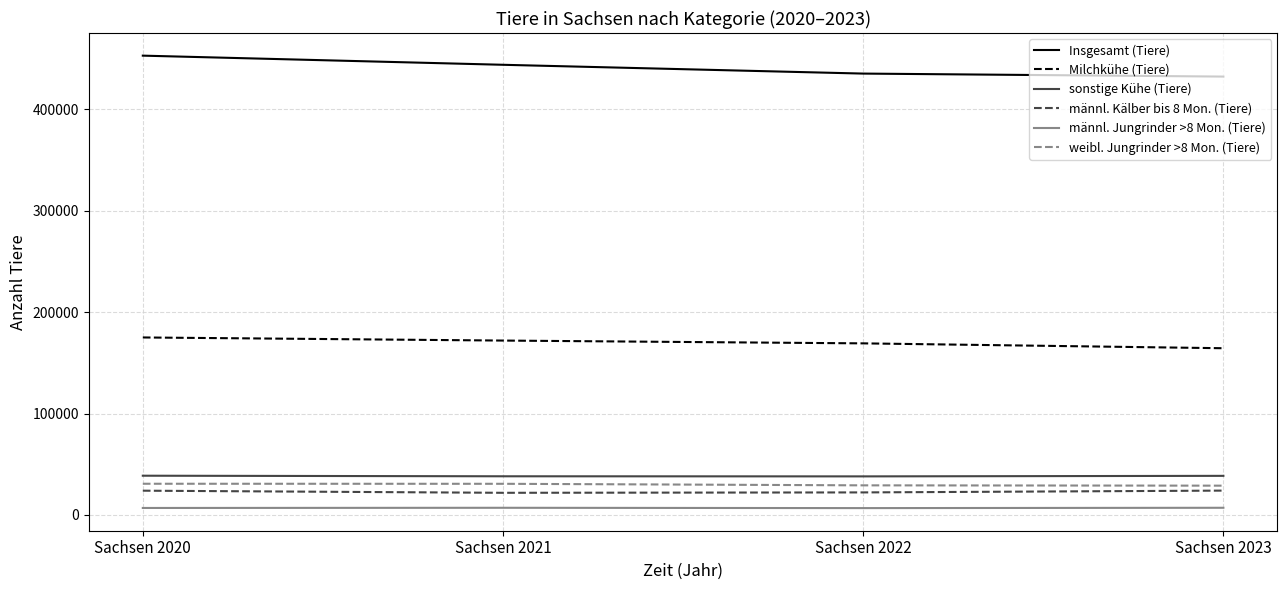

True or false: sonstige Kühe (Tiere) and weibl. Jungrinder >8 Mon. (Tiere) intersect in this chart.

False